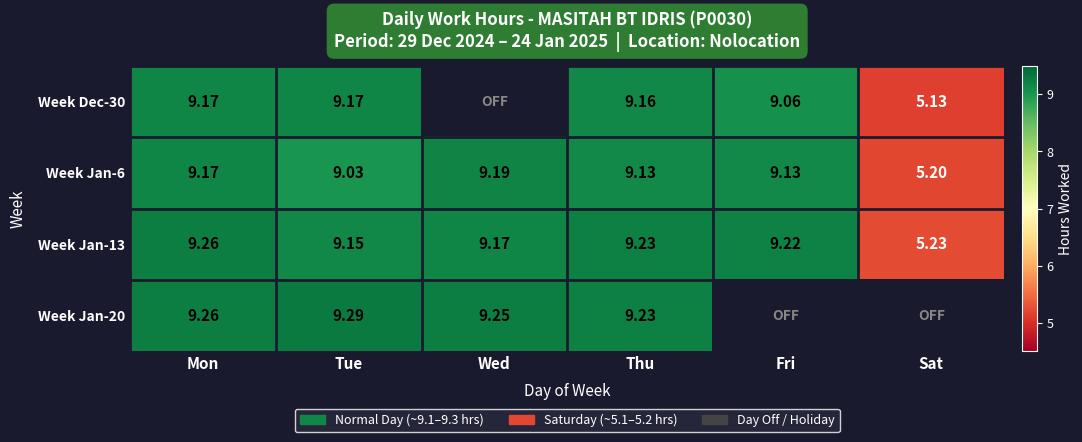

Is the value of Week Jan-20 at Thu greater than the value of Week Dec-30 at Thu?

Yes